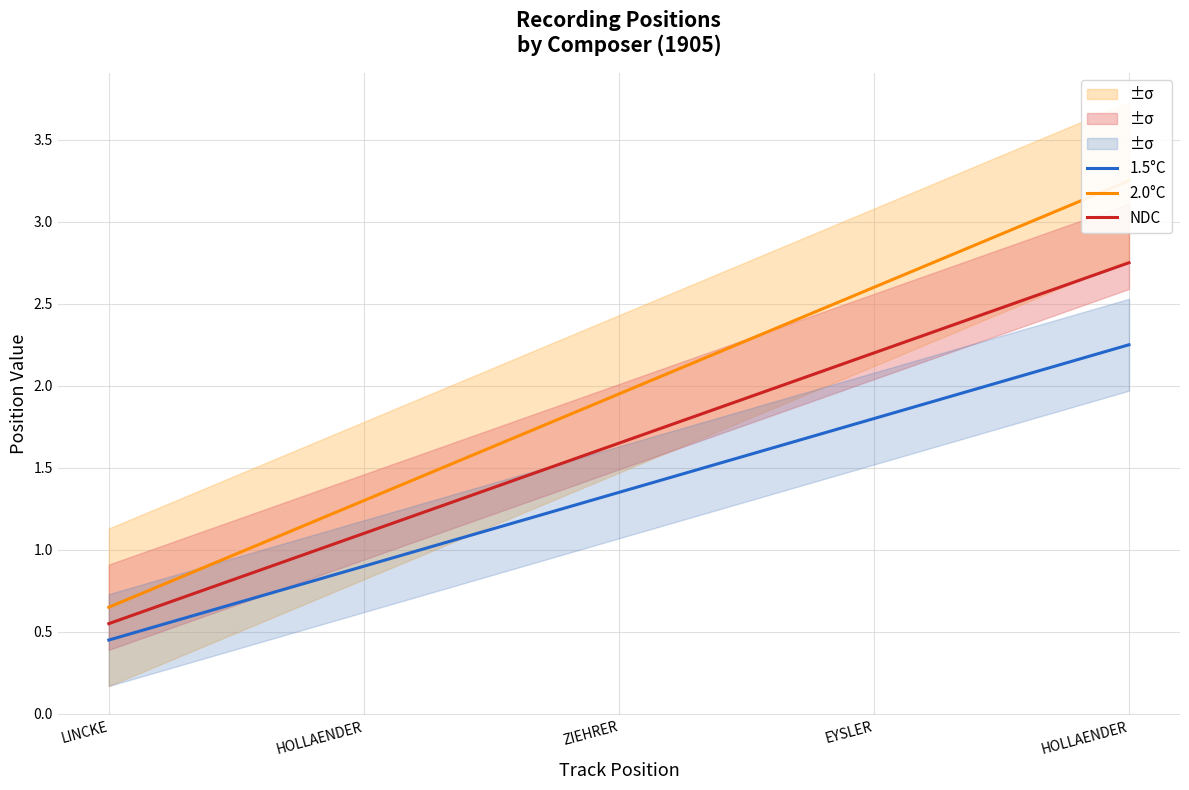

Read the 2.0°C value at LINCKE.

0.7